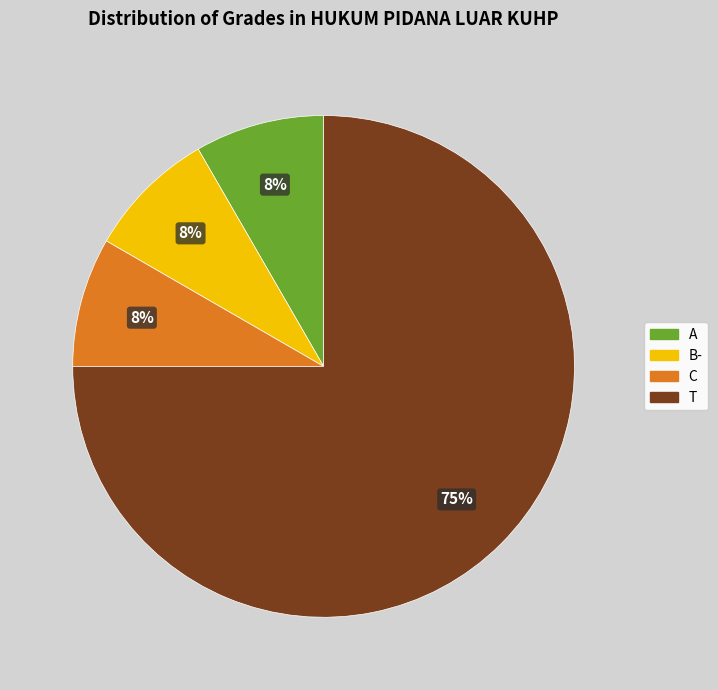

Is there a majority slice in this chart?

Yes